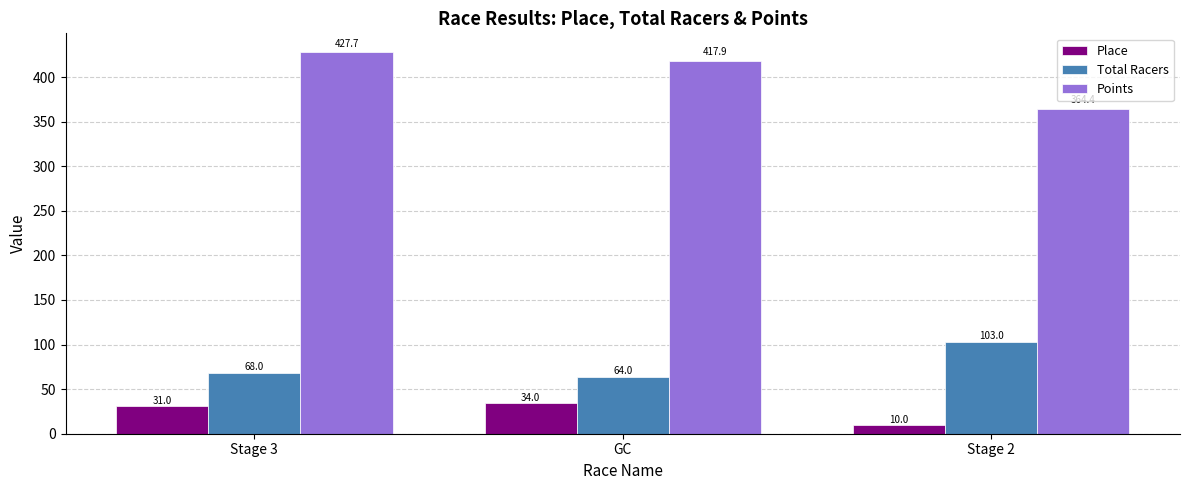

Which series has the largest total across all categories?

Points